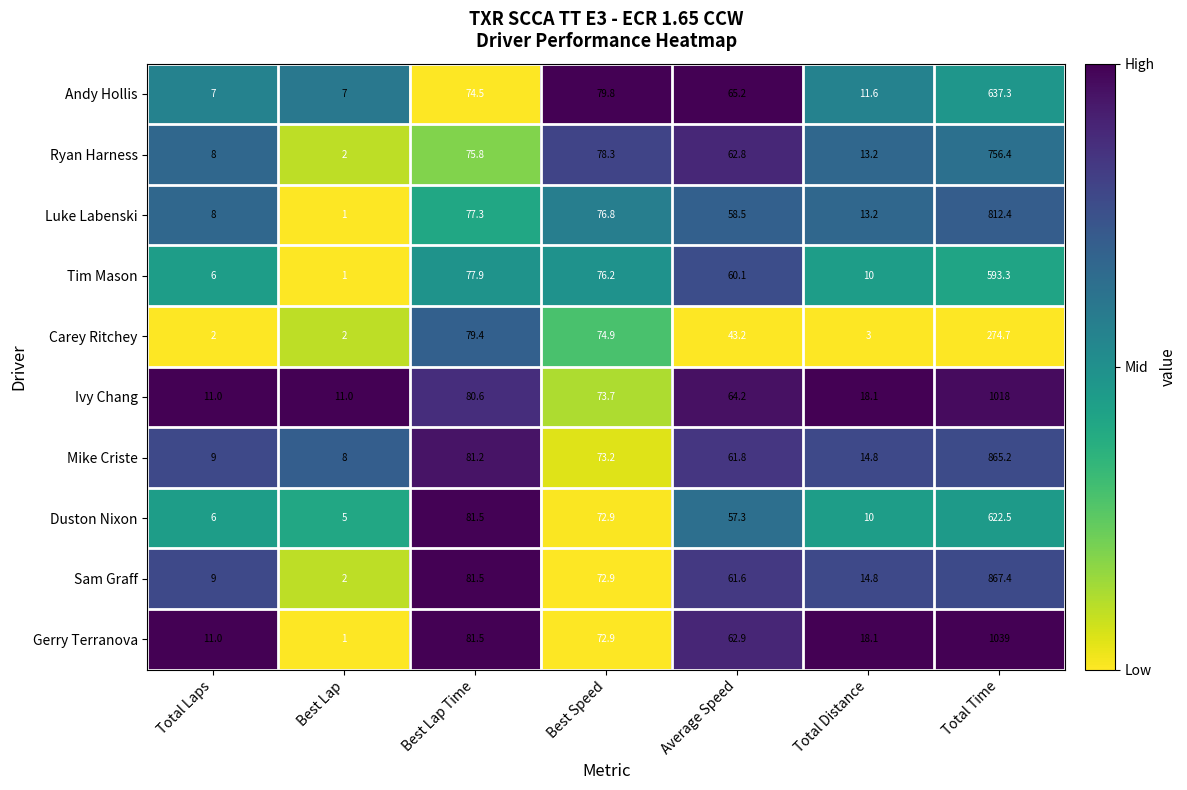

Rank the categories by Ryan Harness value from highest to lowest.

Total Time, Best Speed, Best Lap Time, Average Speed, Total Distance, Total Laps, Best Lap